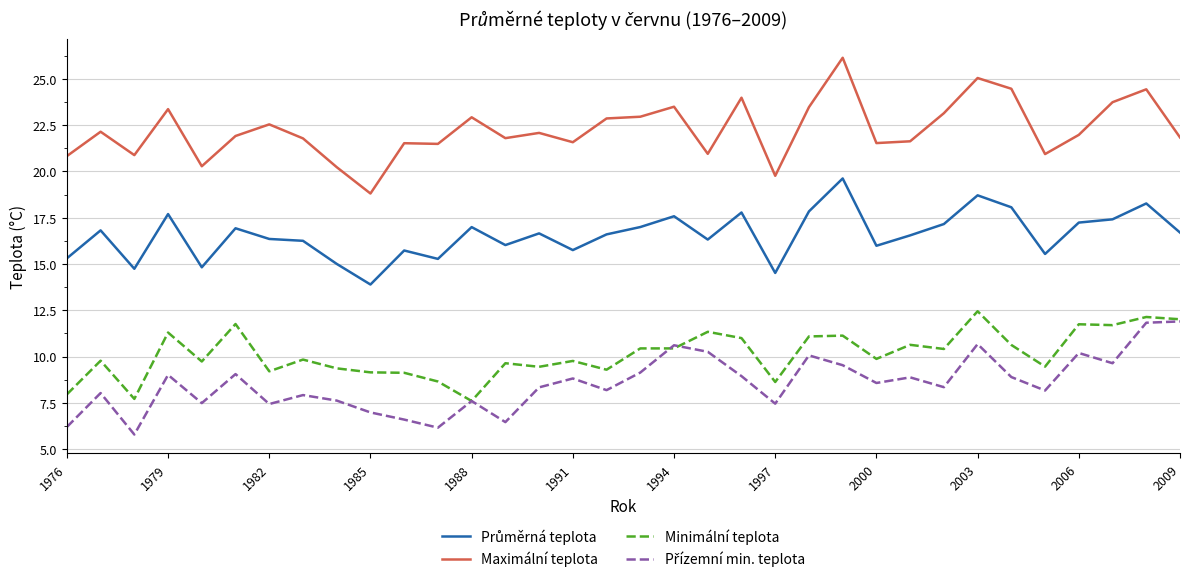

What is the maximum value shown in the chart?

26.1